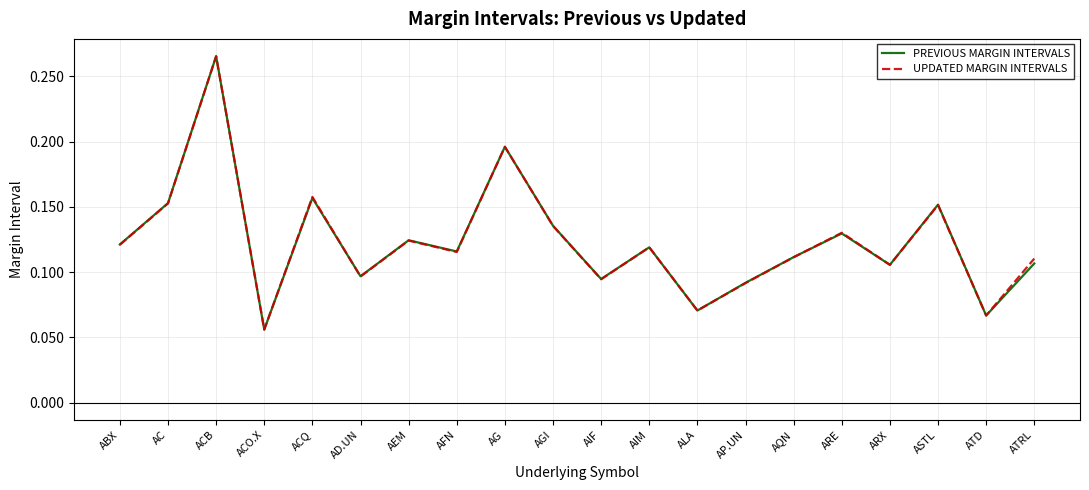

Is the value of UPDATED MARGIN INTERVALS at AC greater than the value of PREVIOUS MARGIN INTERVALS at ARE?

Yes